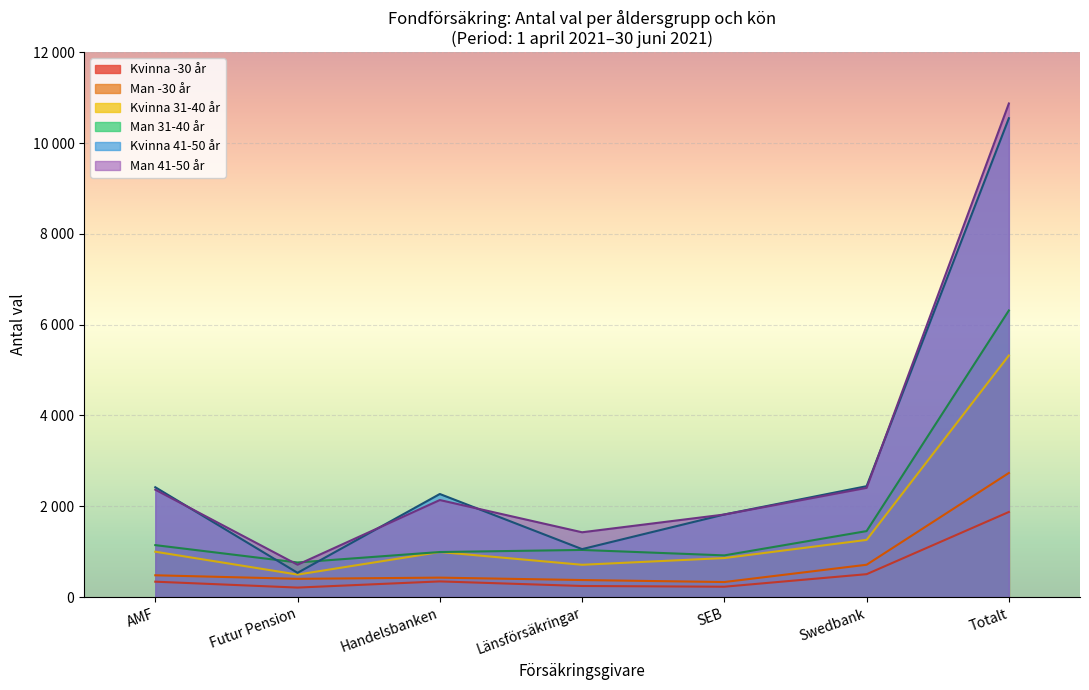

Between Swedbank and Handelsbanken, which is larger?

Swedbank